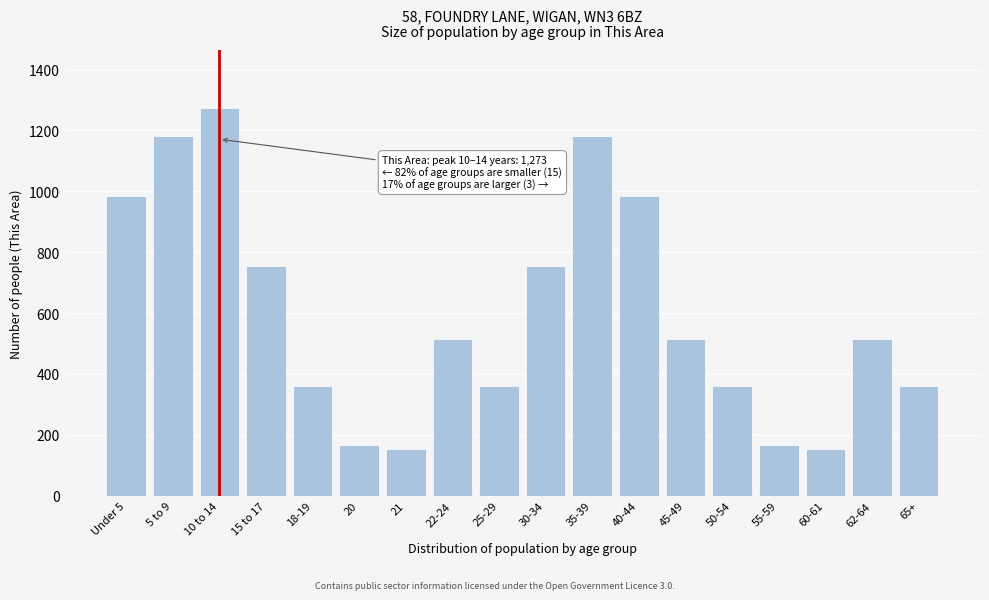

Reading left to right, what are all the values shown in this chart?

Under 5=986	5 to 9=1181	10 to 14=1273	15 to 17=753	18-19=359	20=167	21=154	22-24=516	25-29=359	30-34=753	35-39=1181	40-44=986	45-49=516	50-54=359	55-59=167	60-61=154	62-64=516	65+=359